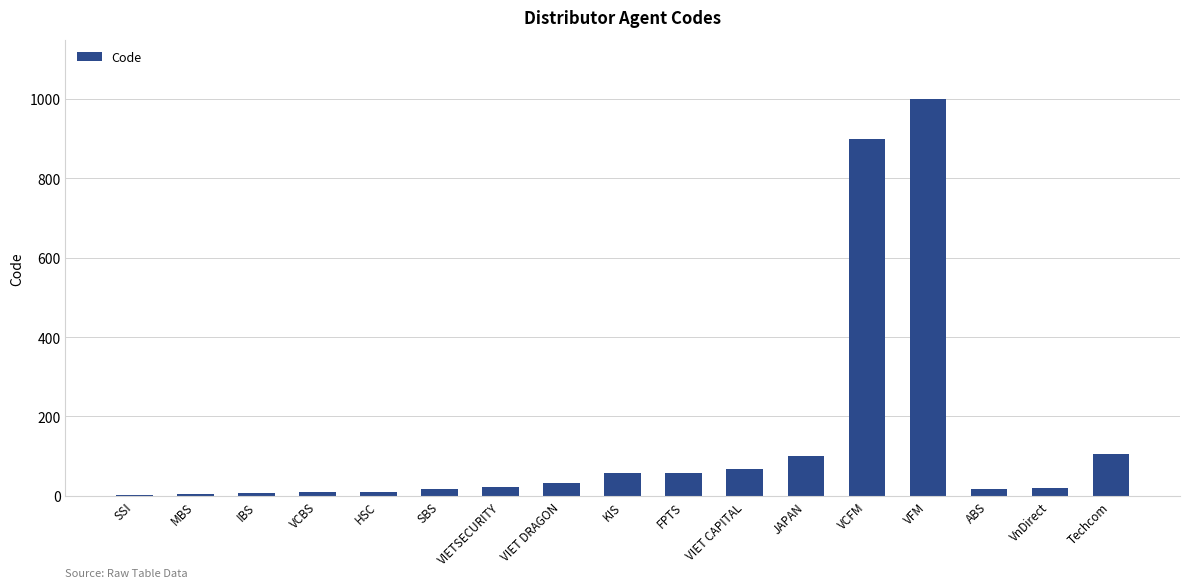

What is the change in value from SSI to ABS?

+15